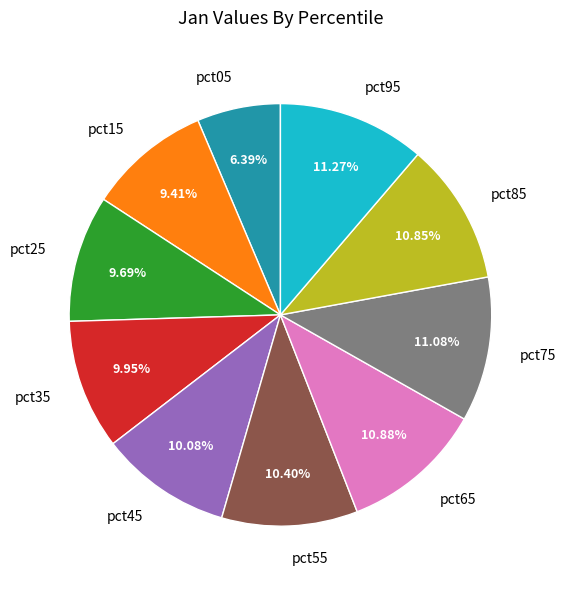

The pct35 slice represents 3% of the pie. True or false?

False